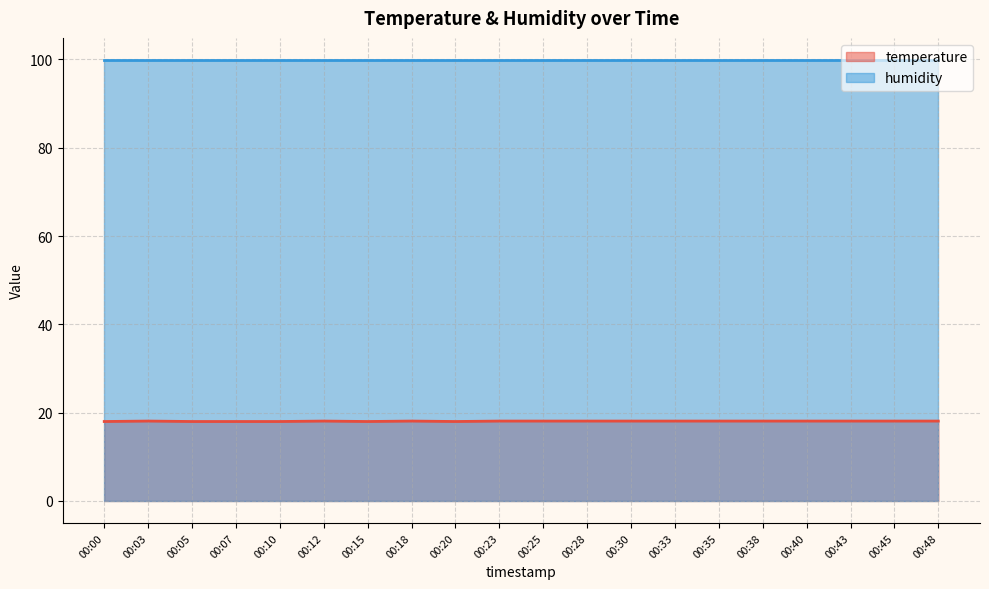

How many values are between 18 and 19?

20